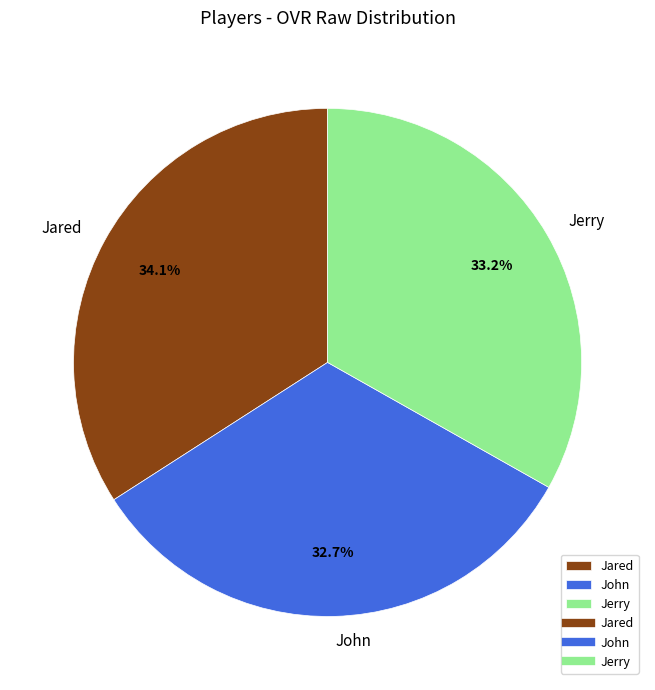

To the nearest percent, what portion does John represent?

33%